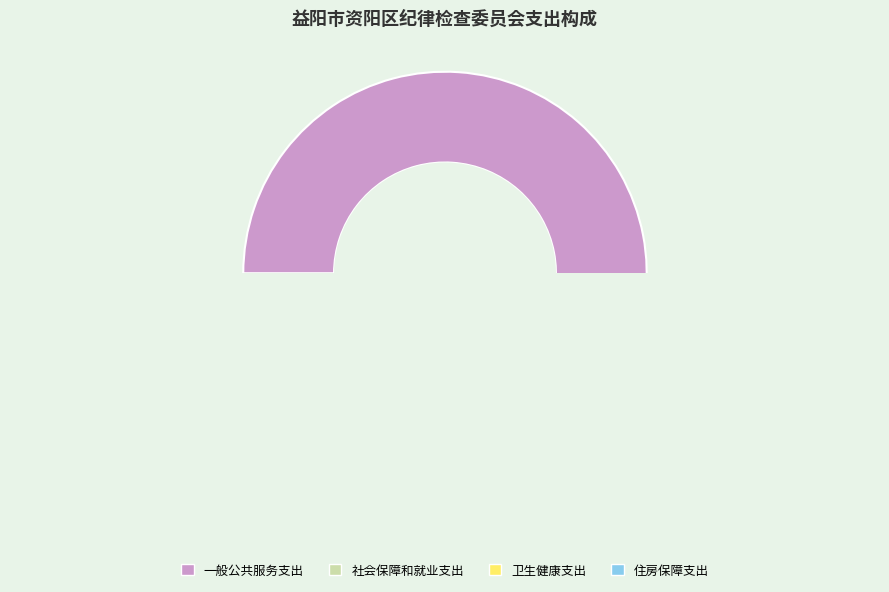

To the nearest percent, what is the difference between the largest and smallest slice percentages?

79%